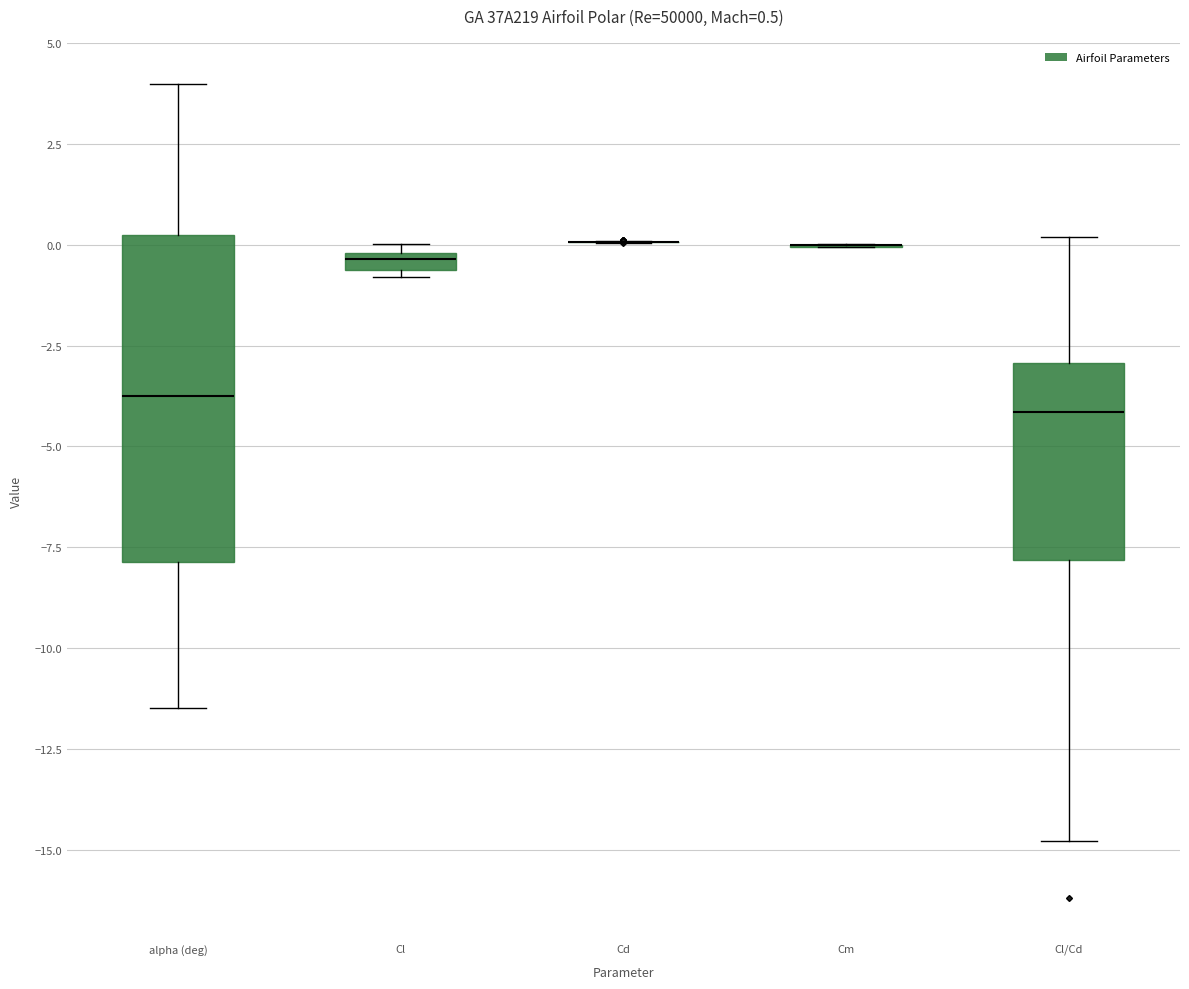

Which box is the tallest, from its lower edge to its upper edge?

alpha (deg)